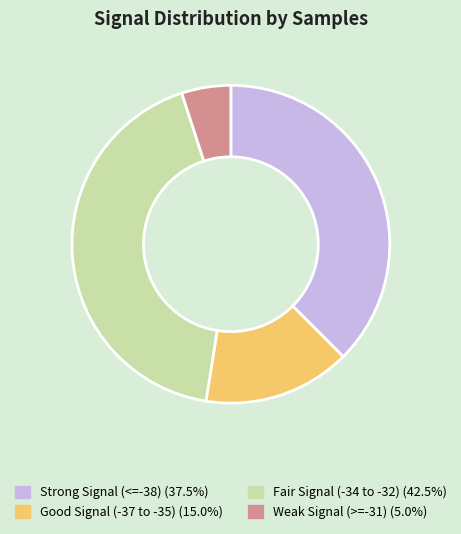

Count the number of slices in the pie.

4